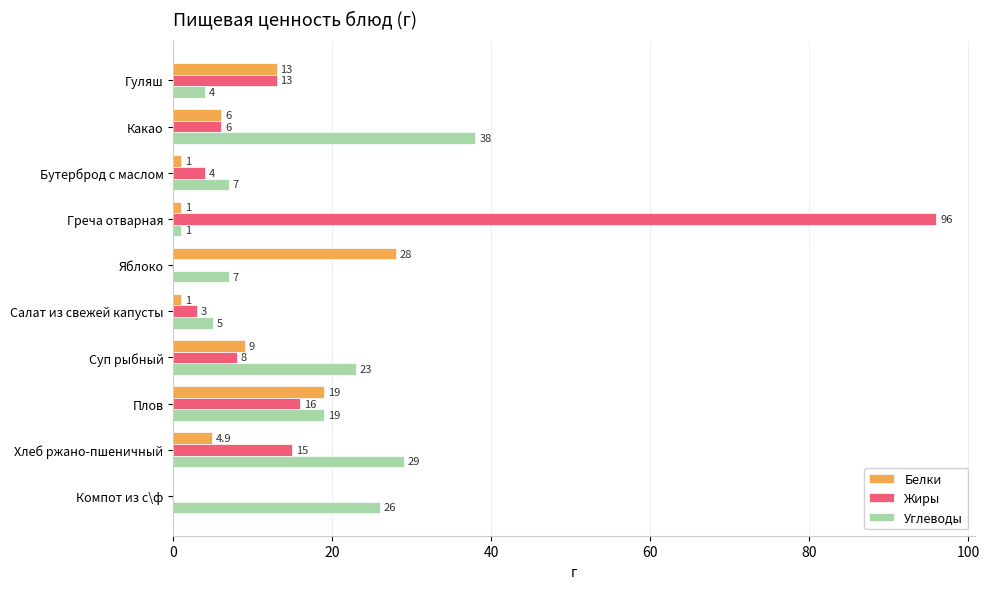

Is it true that Белки equals 9.0 at Суп рыбный?

True